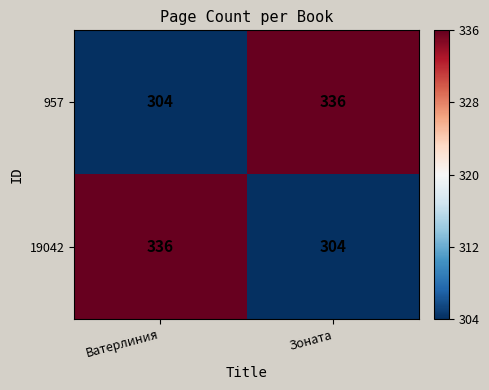

At Зоната, list the series in order from smallest to largest.

19042, 957